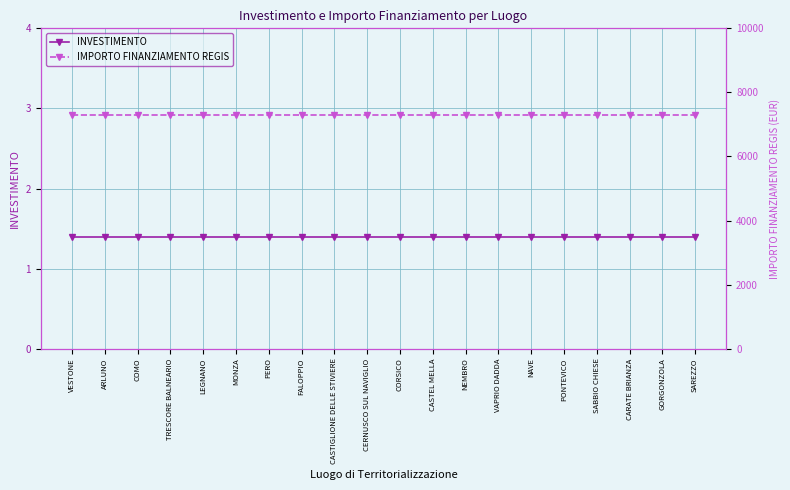

What position from the left is CERNUSCO SUL NAVIGLIO?

10